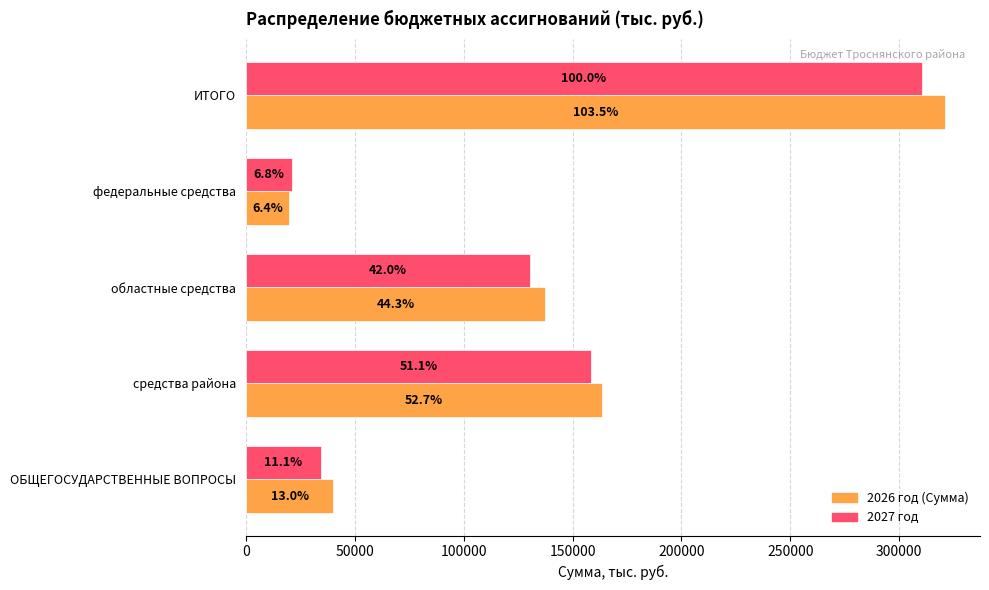

What are all the series names shown in the legend?

2026 год (Сумма), 2027 год